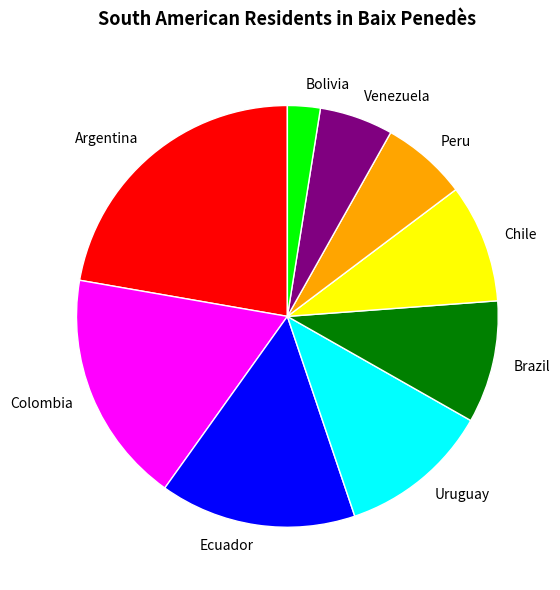

Is the sum of Brazil and Uruguay greater than half?

No